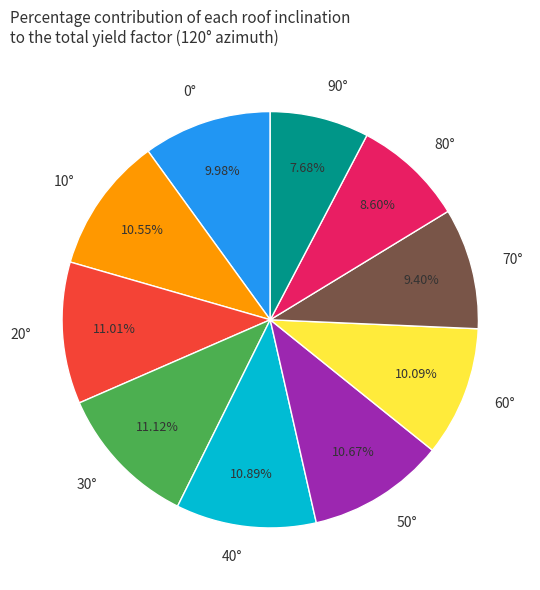

To the nearest percent, what is the difference between the largest and smallest slice percentages?

3%